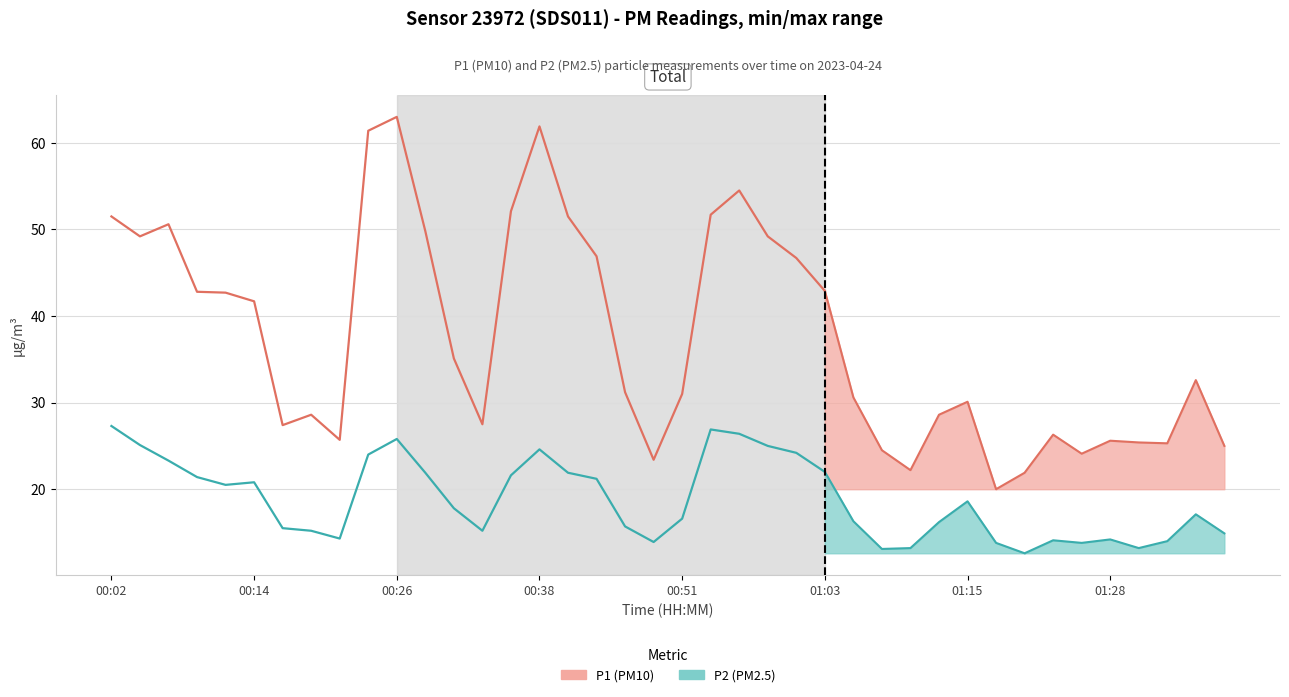

What is the minimum value shown in the chart?

12.6